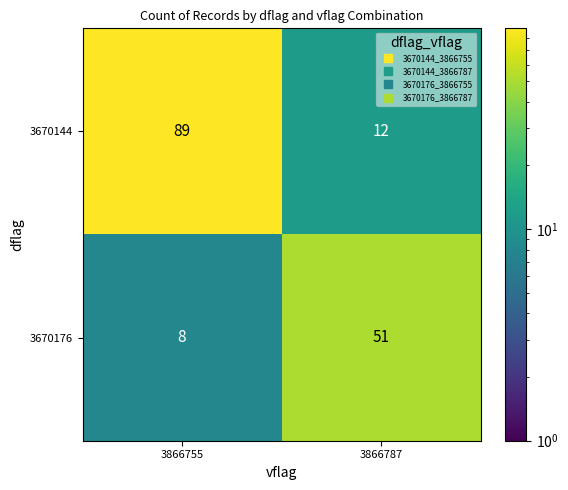

How many categories are shown in the chart?

2